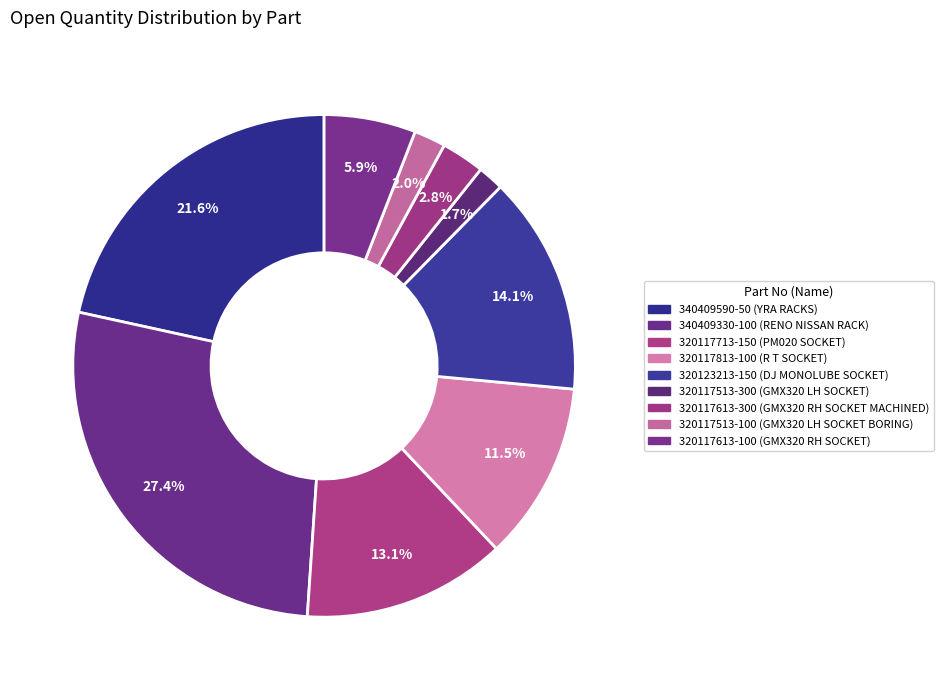

Count the number of slices in the pie.

9